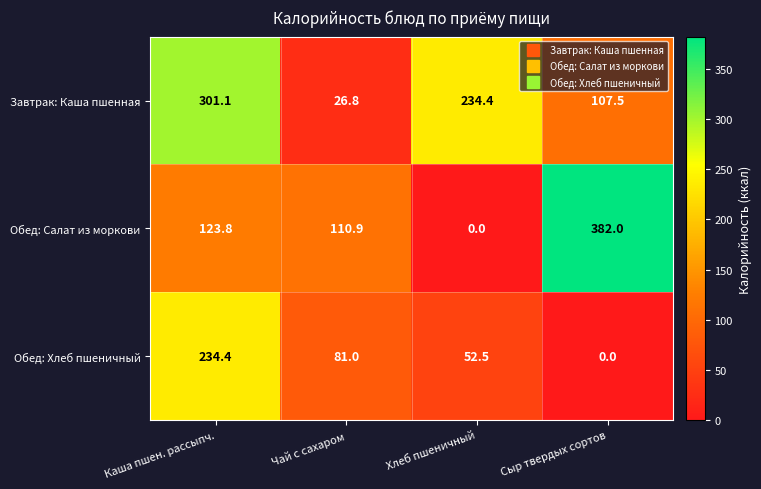

Which label corresponds to the largest value in the chart?

Сыр твердых сортов